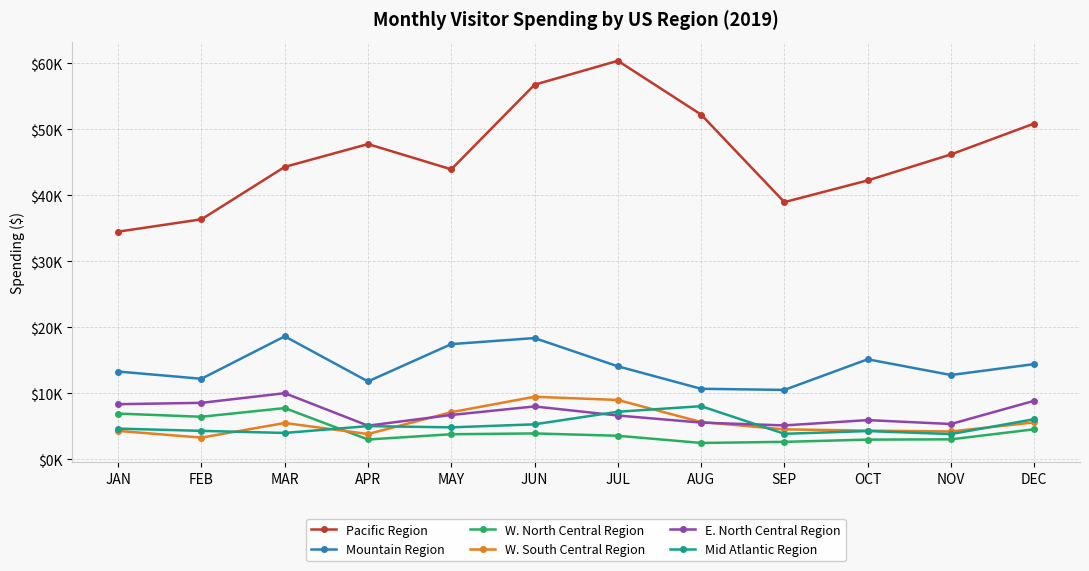

What is the value of the E. North Central Region point at the 11th from the left?

5349.5